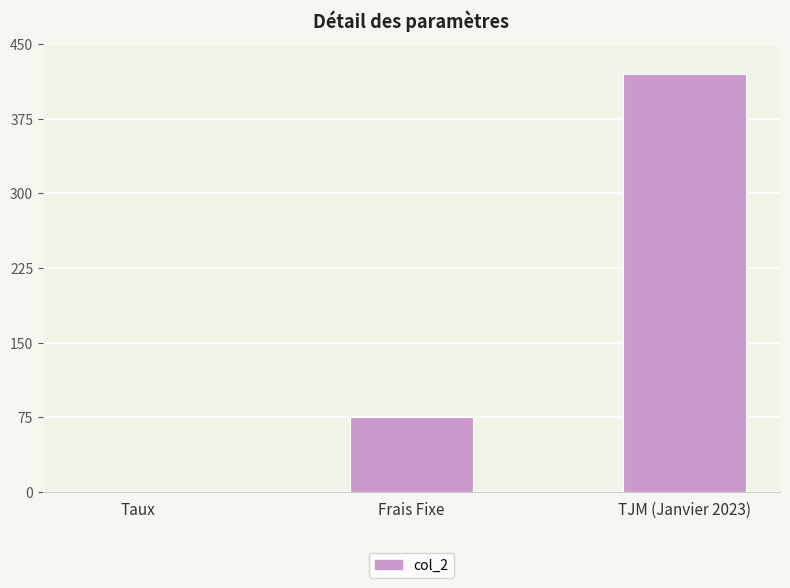

What is the maximum value shown in the chart?

420.0